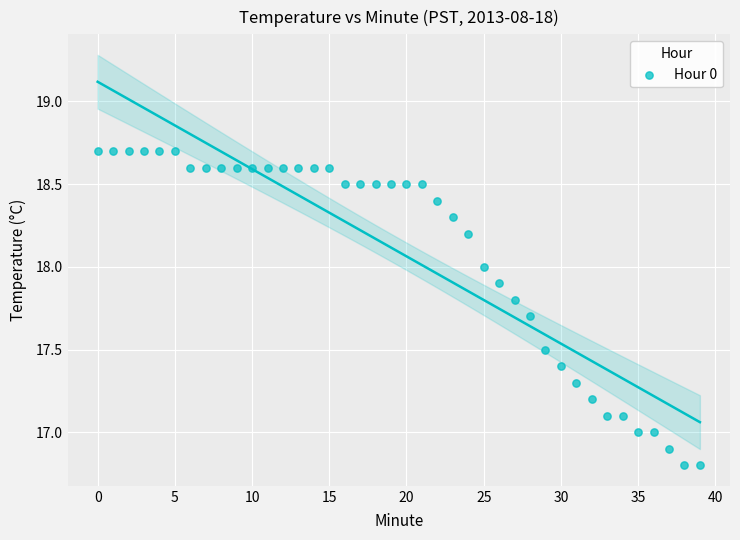

What is the range of Y values (max minus min)?

1.9